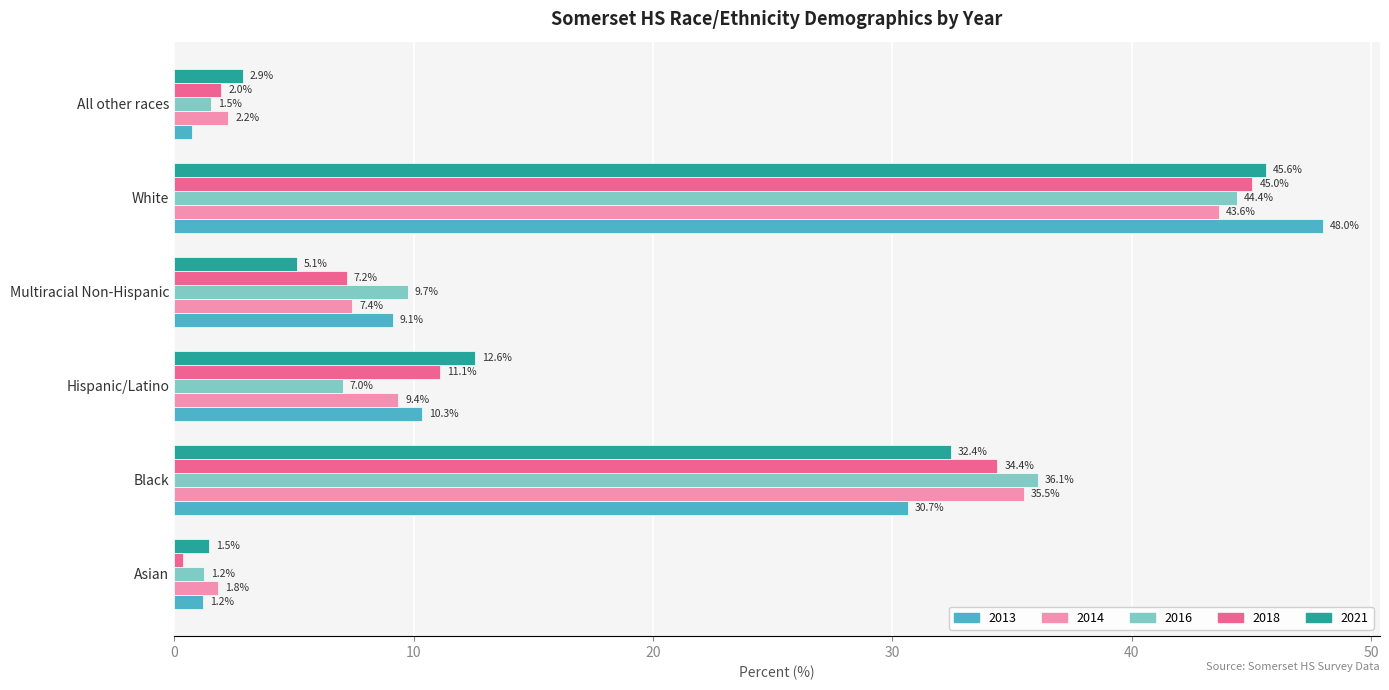

Rank the categories by 2016 value from lowest to highest.

Asian, All other races, Hispanic/Latino, Multiracial Non-Hispanic, Black, White